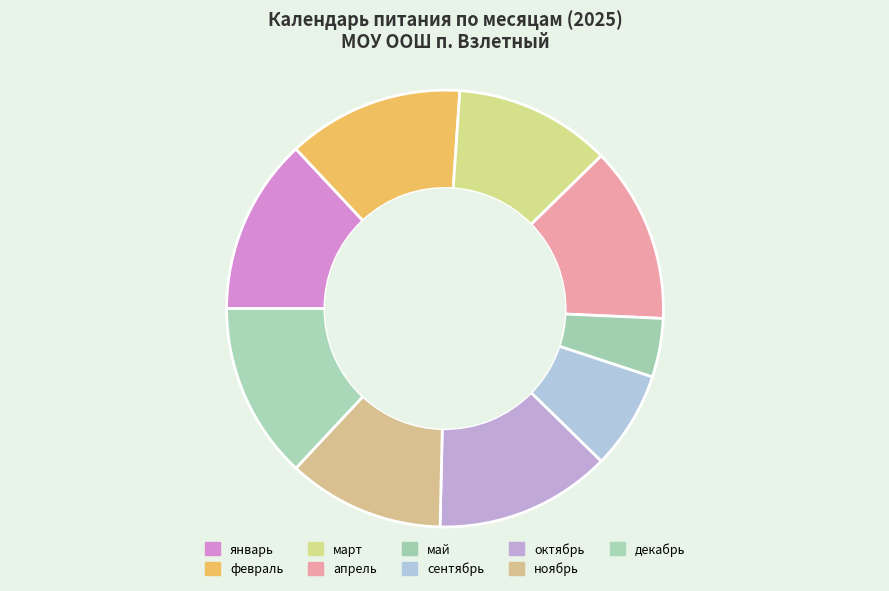

The январь slice represents 2% of the pie. True or false?

False